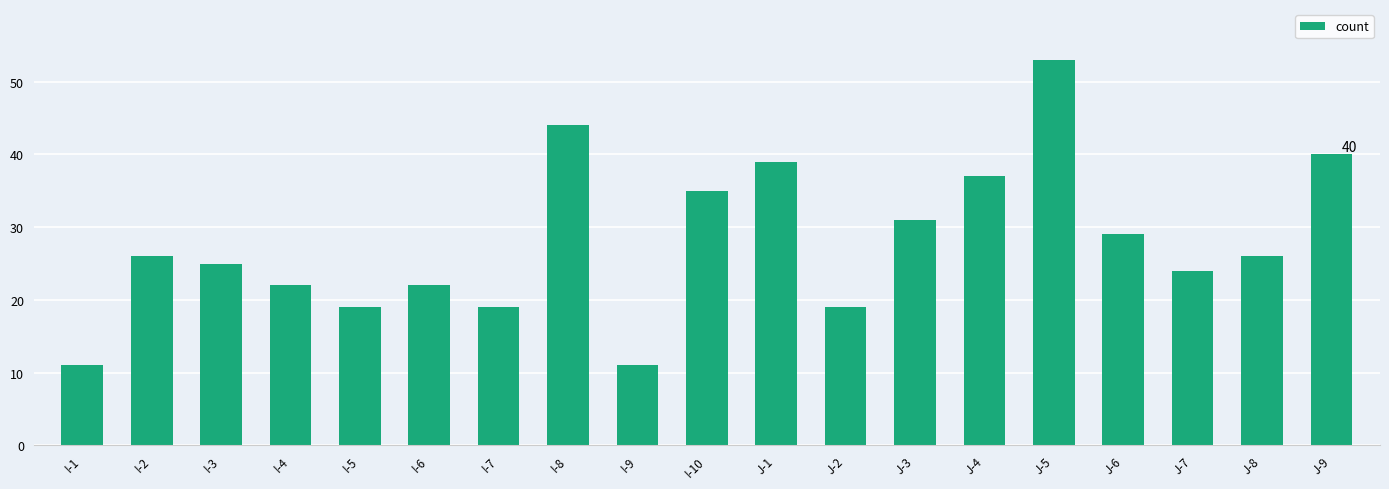

What is the difference between the maximum and minimum values?

42